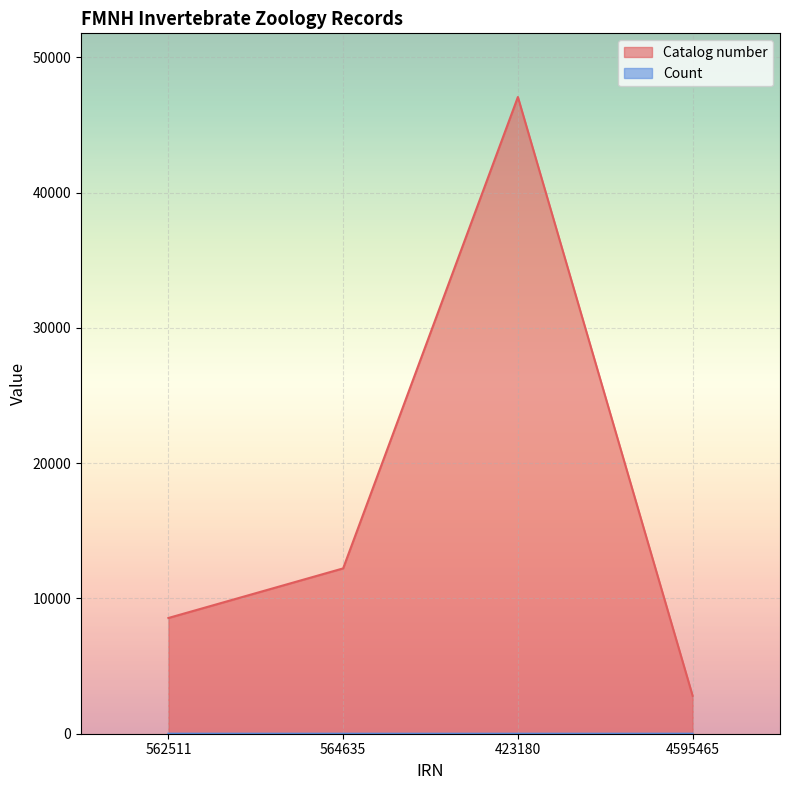

Rank the series by their maximum value, from lowest to highest.

Count, Catalog number